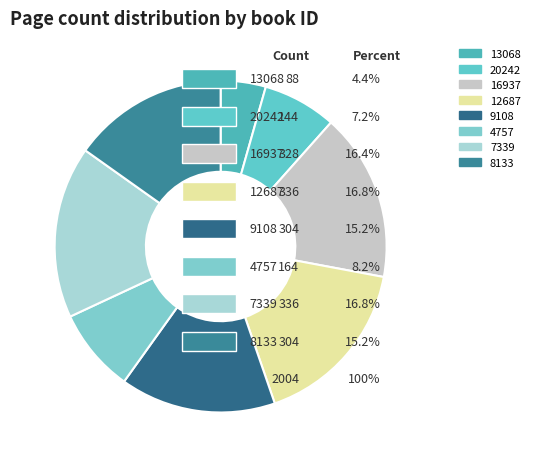

Combined, do 20242 and 4757 account for over 50%?

No